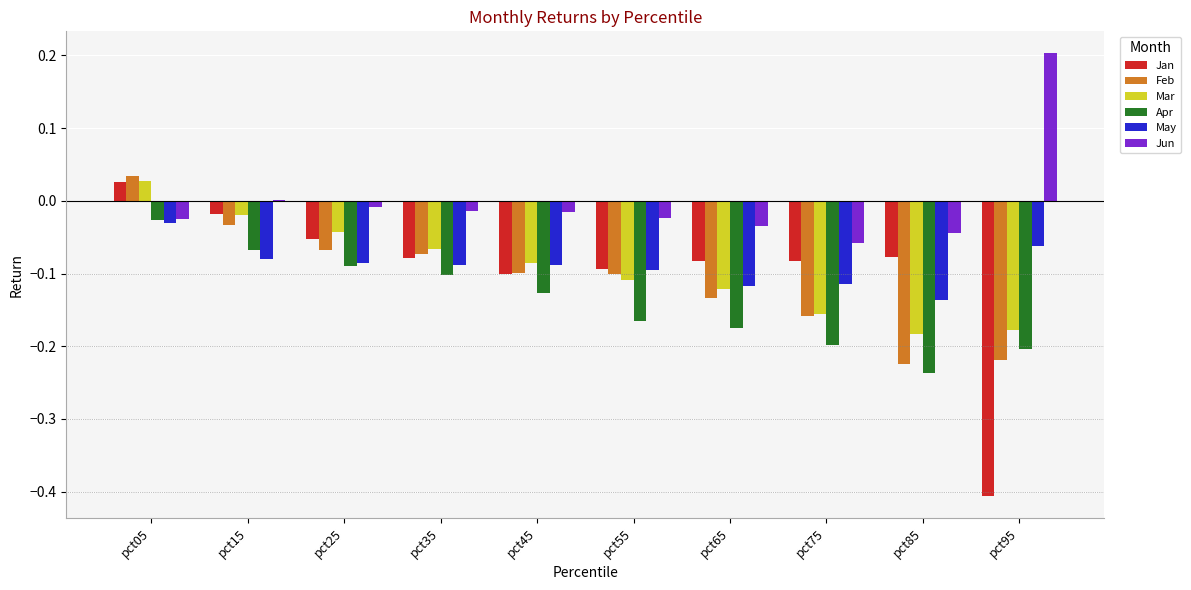

The Feb series shows -0.1 at pct45. True or false?

True